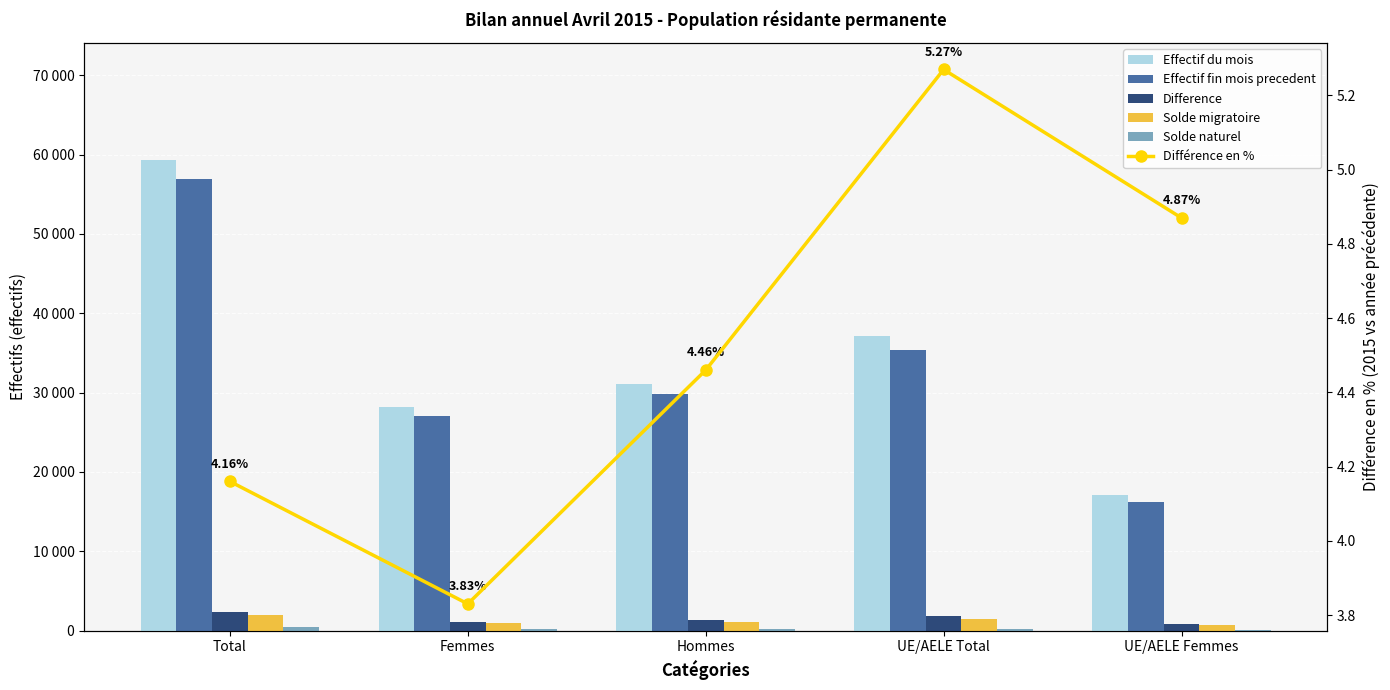

At which category is the sum across all series the highest?

Total